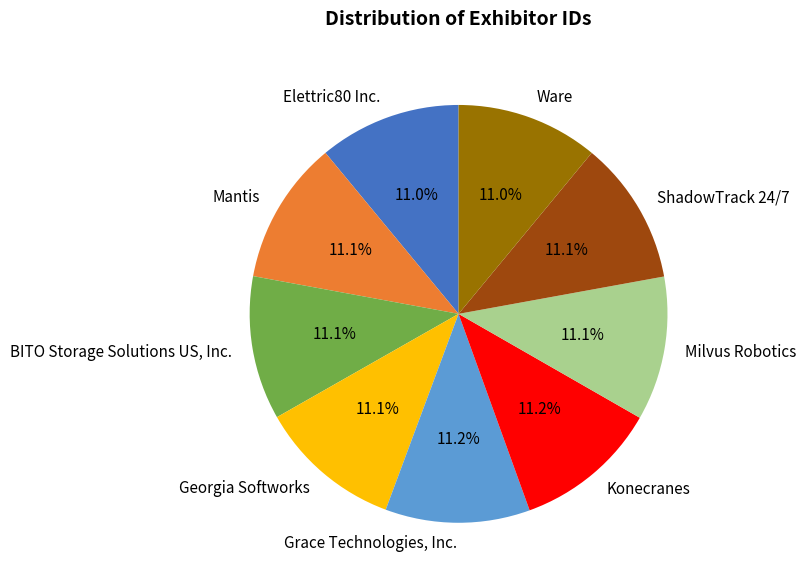

Is the sum of Milvus Robotics and Georgia Softworks greater than half?

No